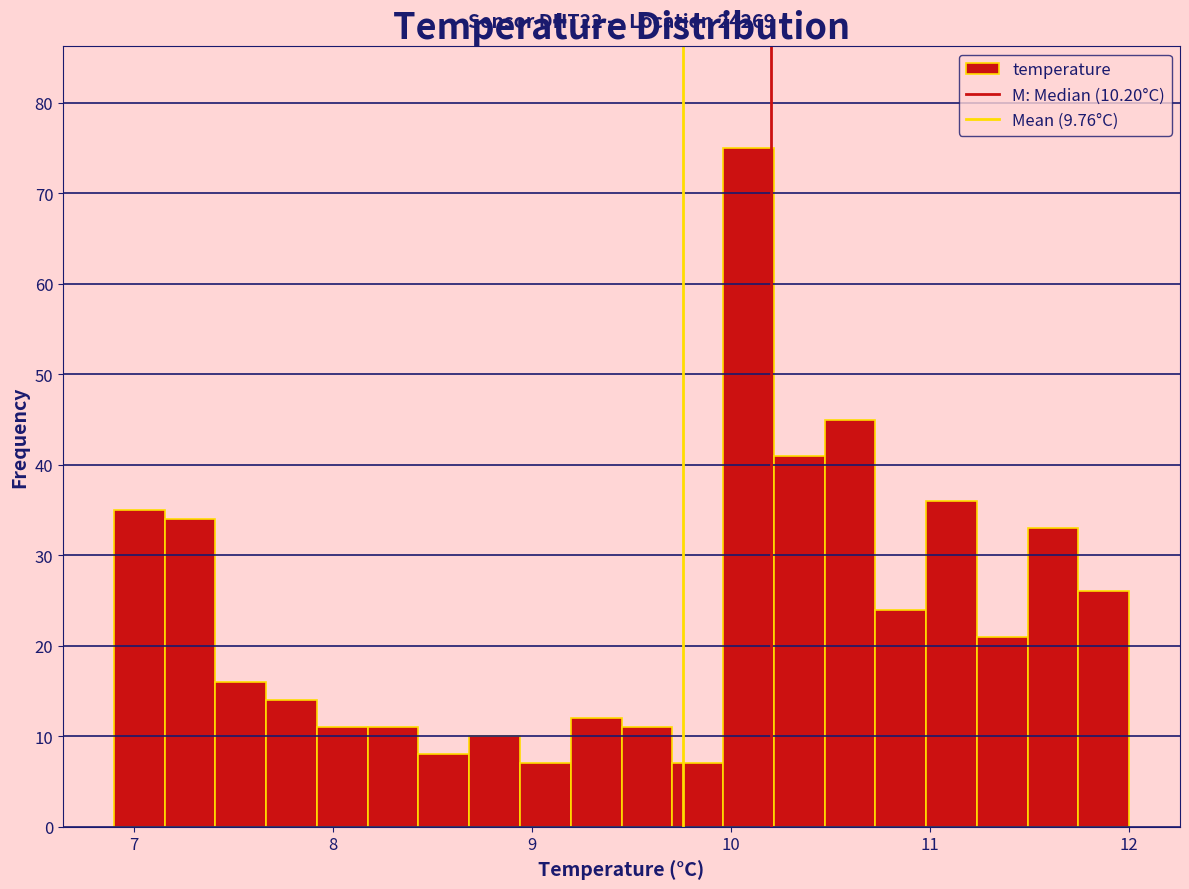

Around what value on the x-axis is the tallest bar? Give the approximate position of its centre, as read against the axis.

10.1